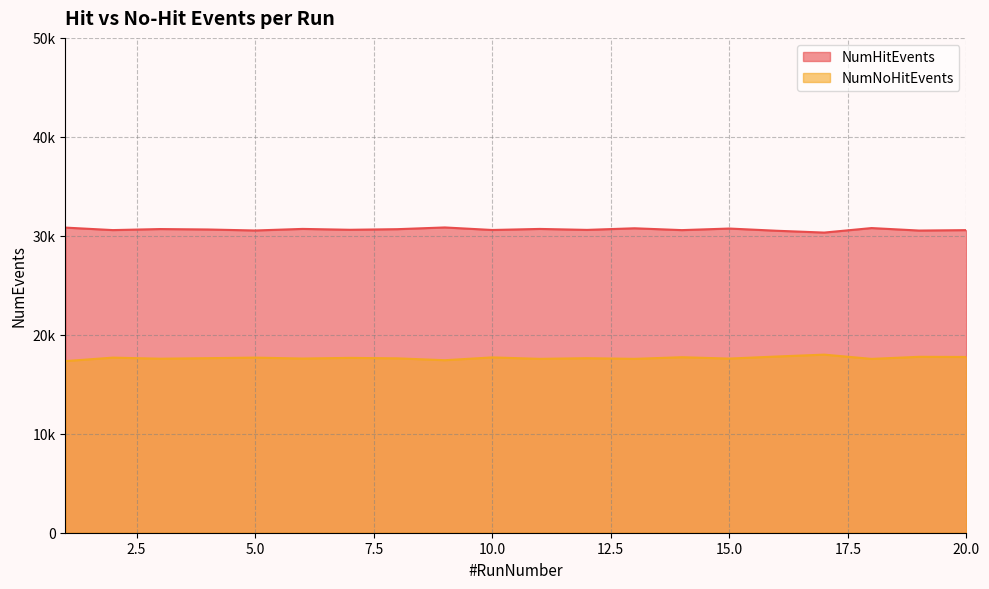

List the series in order of their peak value, highest first.

NumHitEvents, NumNoHitEvents